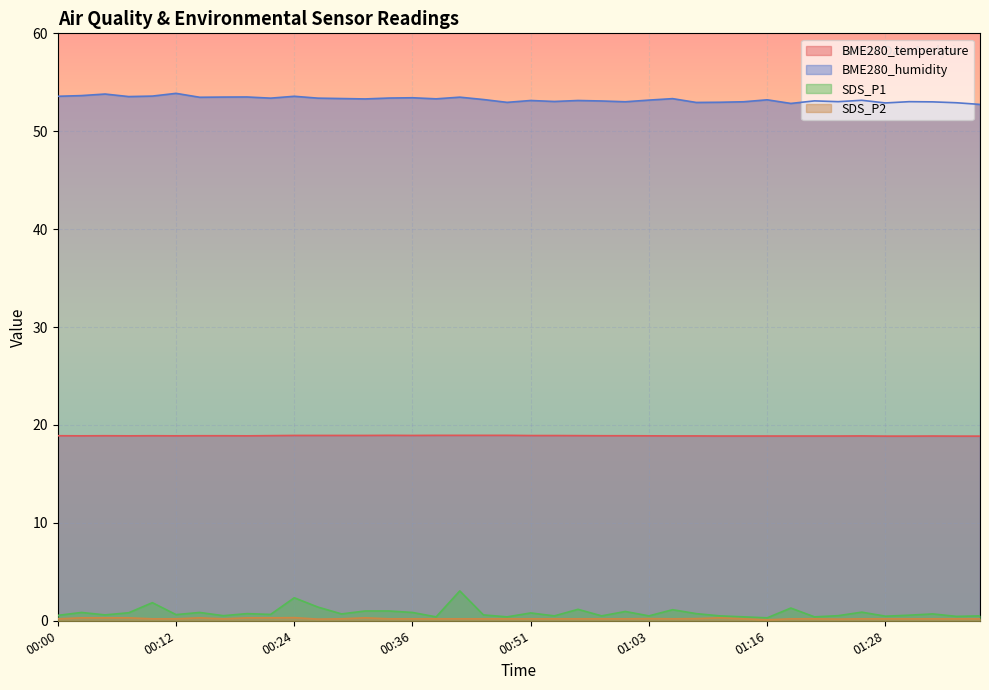

The SDS_P1 series shows 0.5 at 01:33. True or false?

False